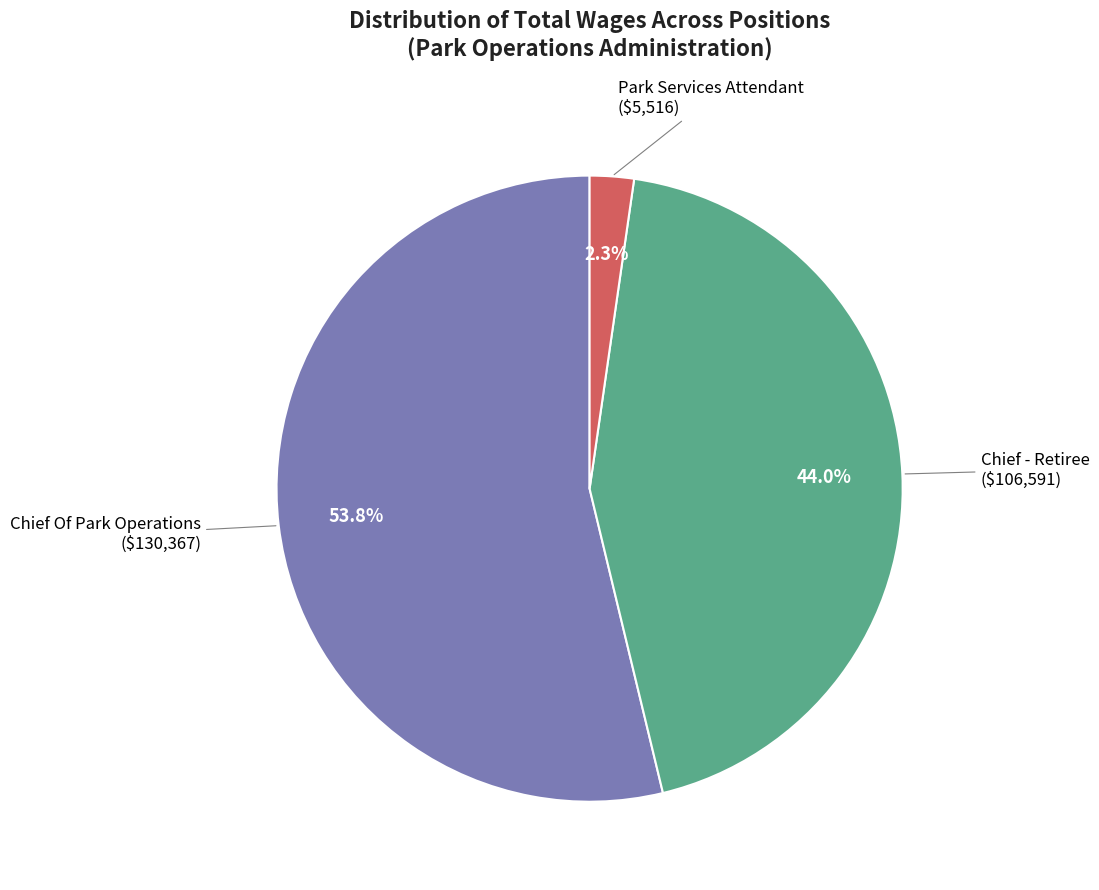

Is there any slice that represents more than half of the pie?

Yes